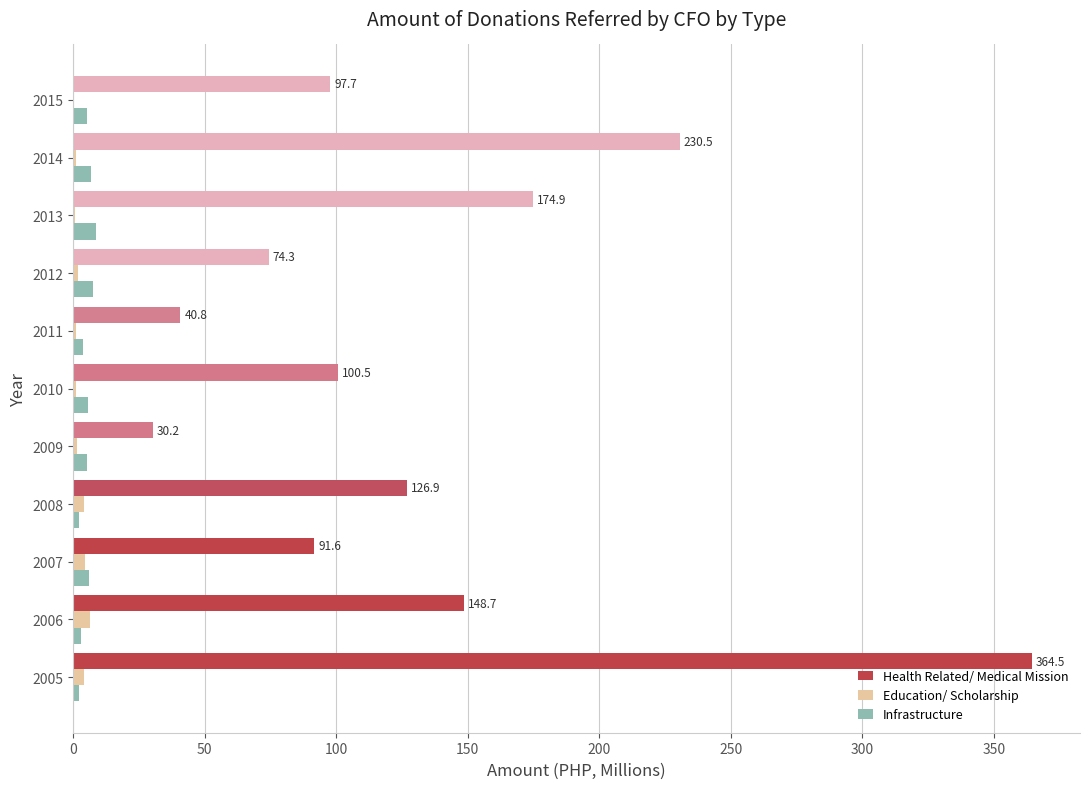

At which category does the chart reach its peak across all series?

2005